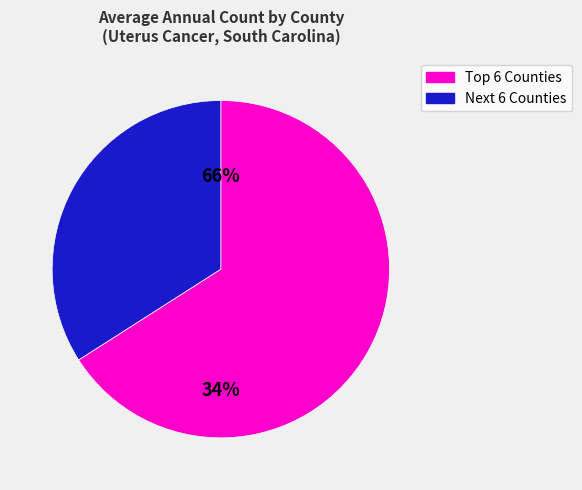

Does Beaufort County account for over 50% of the chart?

No